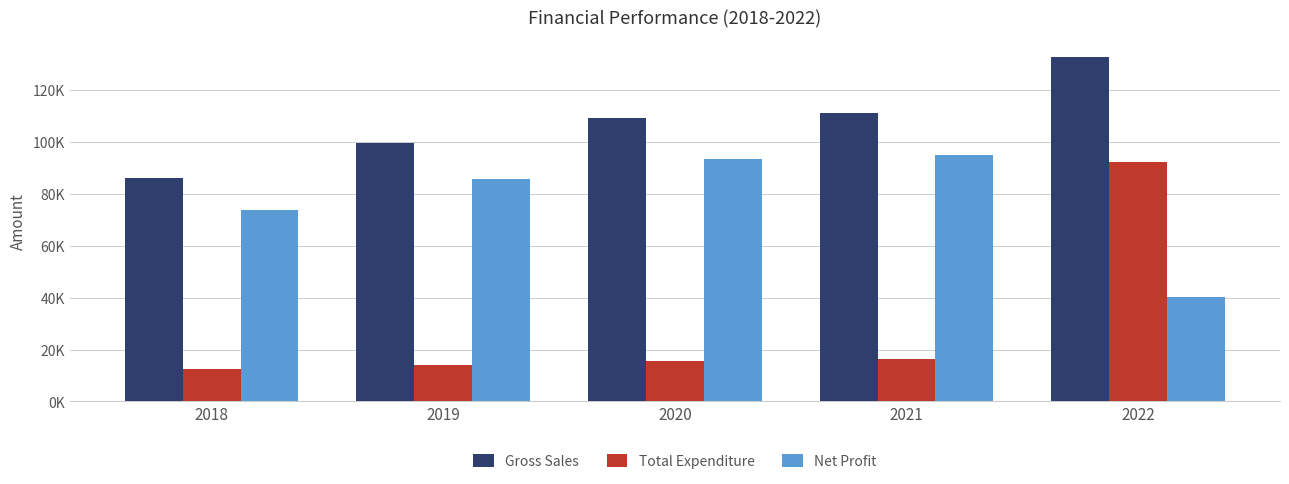

At which label does Gross Sales first exceed 109078?

2020